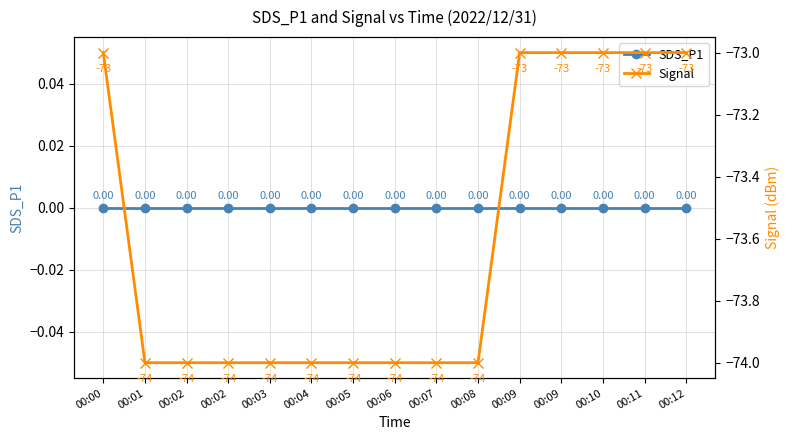

True or false: SDS_P1 and Signal intersect in this chart.

False